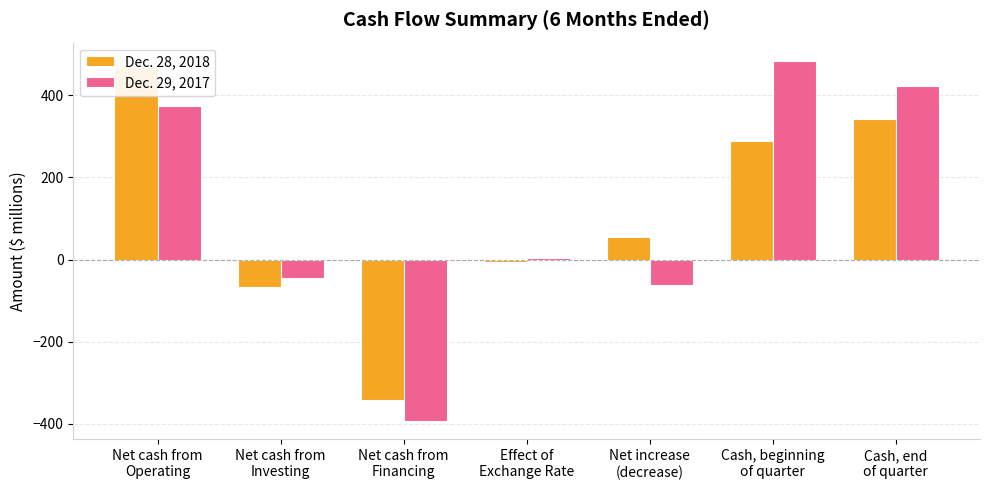

What is the value of the Dec. 28, 2018 bar at the 4th from the left?

-5